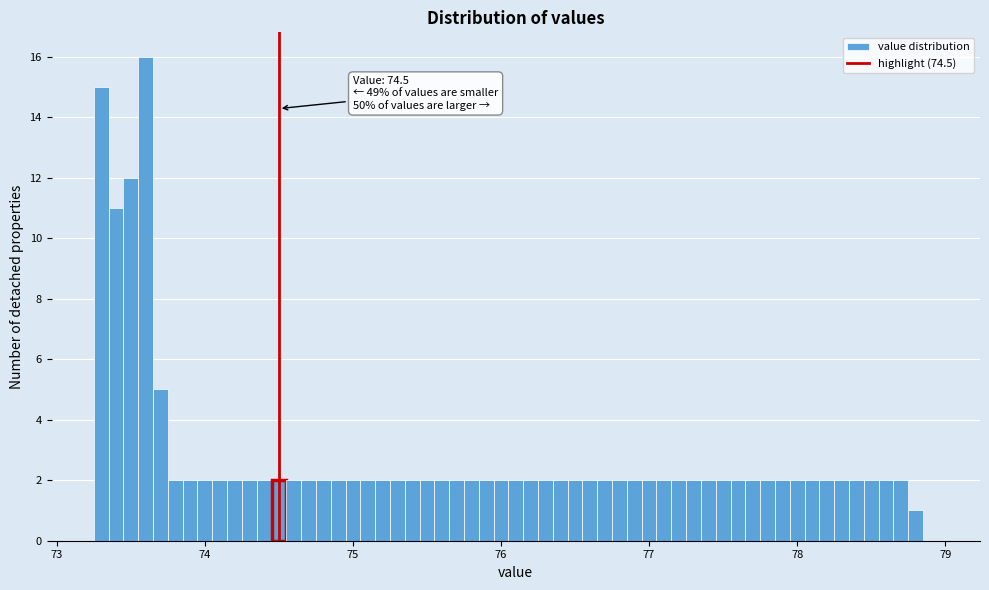

Read against the x-axis, roughly where is the centre of the tallest bar?

73.6